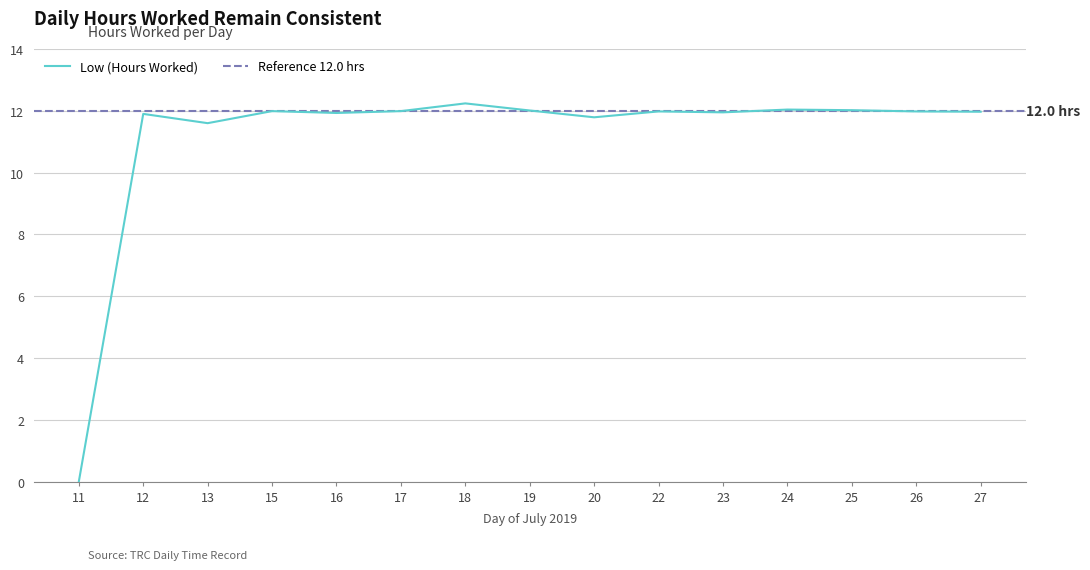

Where is the first local maximum?

12